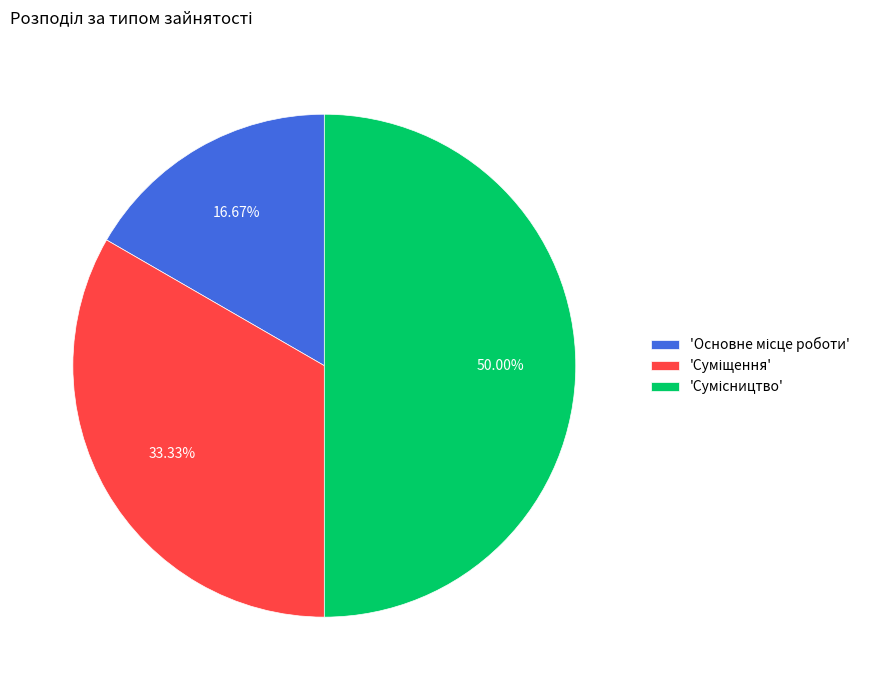

Which category has the biggest portion of the pie?

Сумісництво